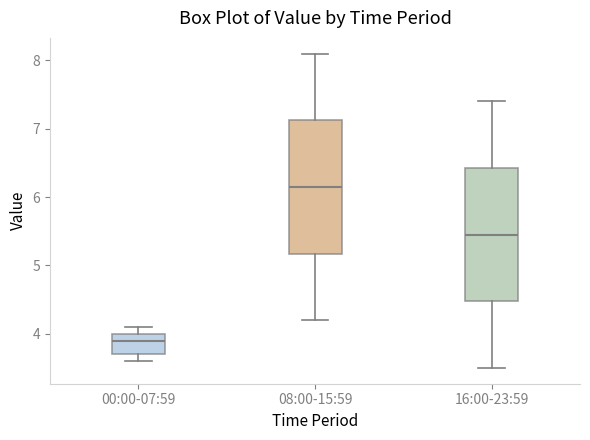

Reading left to right, transcribe this box plot: for each box, give where its median line is, the range the box spans, and where its two whiskers end, as read against the y-axis. The values are not printed on the chart, so give them approximately, as read against the axis.

00:00-07:59: median 3.9, box 3.7 to 4.0, whiskers 3.6 to 4.1
08:00-15:59: median 6.2, box 5.2 to 7.1, whiskers 4.2 to 8.1
16:00-23:59: median 5.5, box 4.5 to 6.4, whiskers 3.5 to 7.4